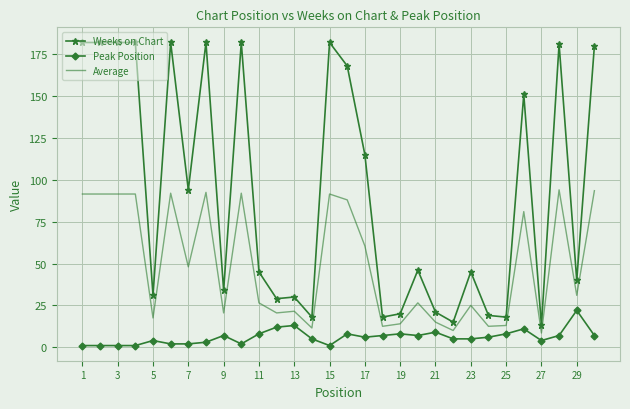

What is the difference between the maximum and minimum values in the Weeks on Chart series?

169.0